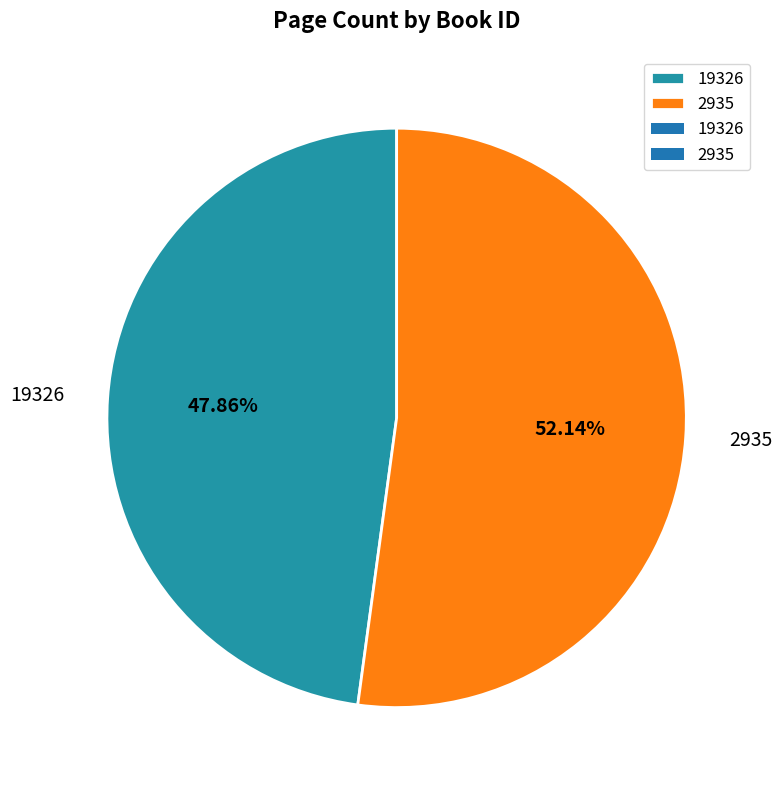

To the nearest percent, what percentage of the pie is 19326?

48%